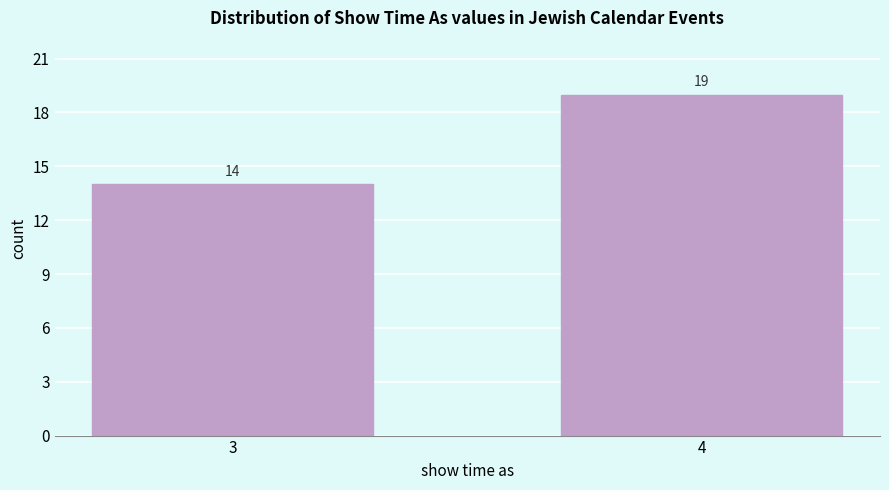

Reading right to left, extract all data points from this chart.

4=19	3=14